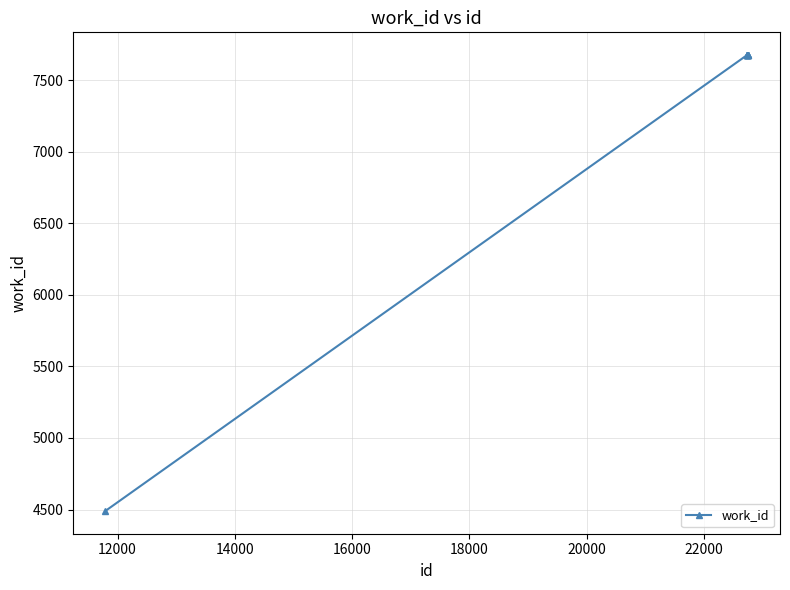

What is the smallest value displayed?

4490